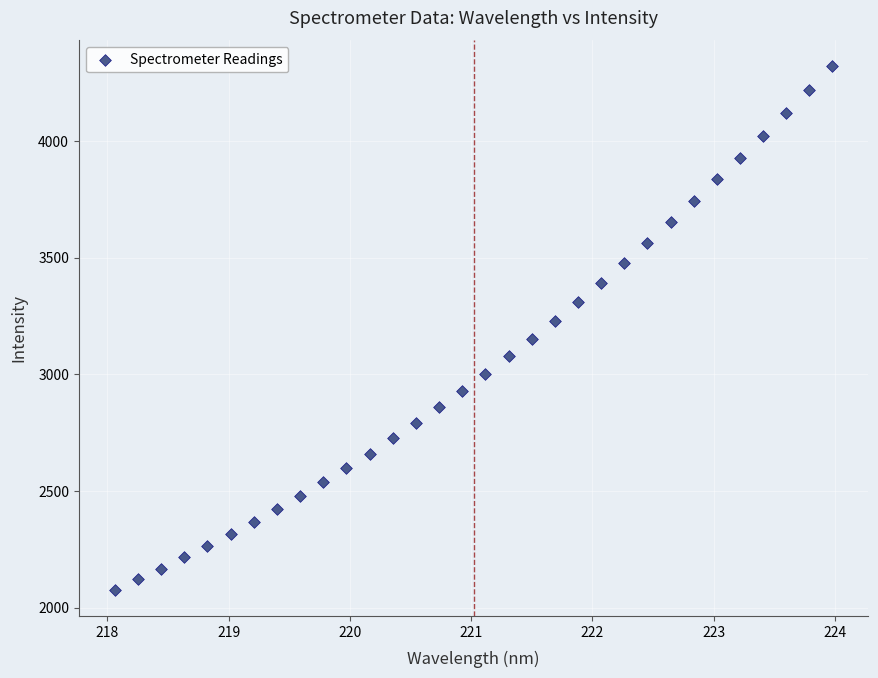

What is the range of X values (max minus min)?

5.9